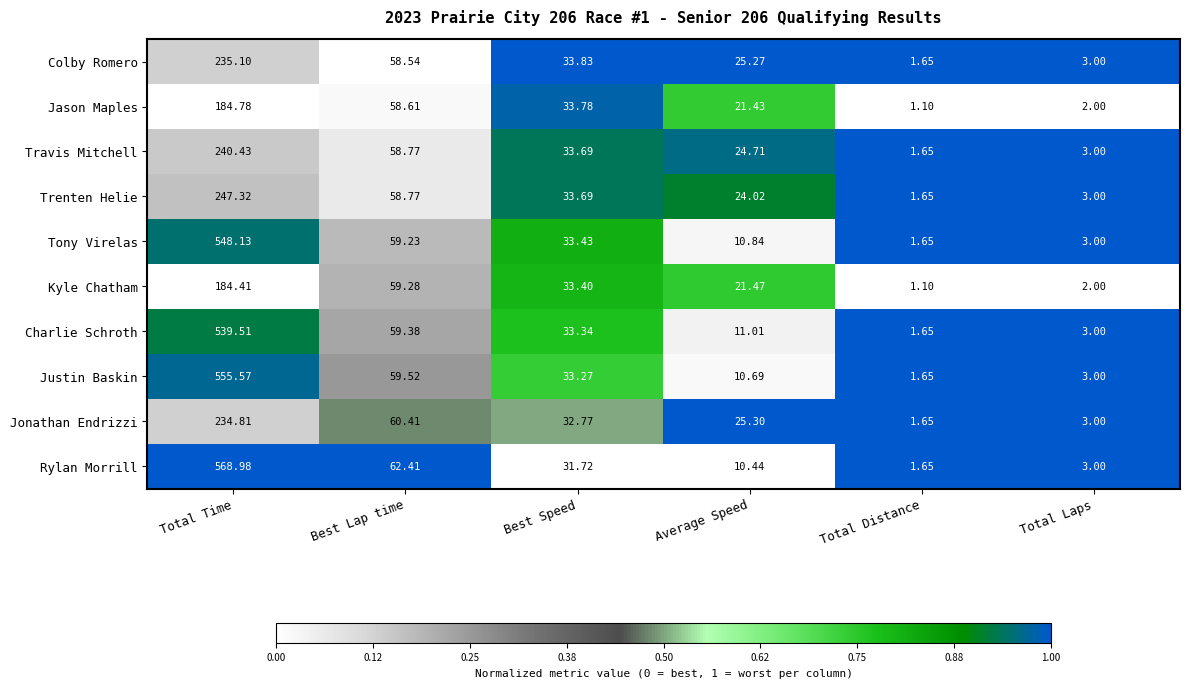

At which category does the chart reach its peak across all series?

Total Time